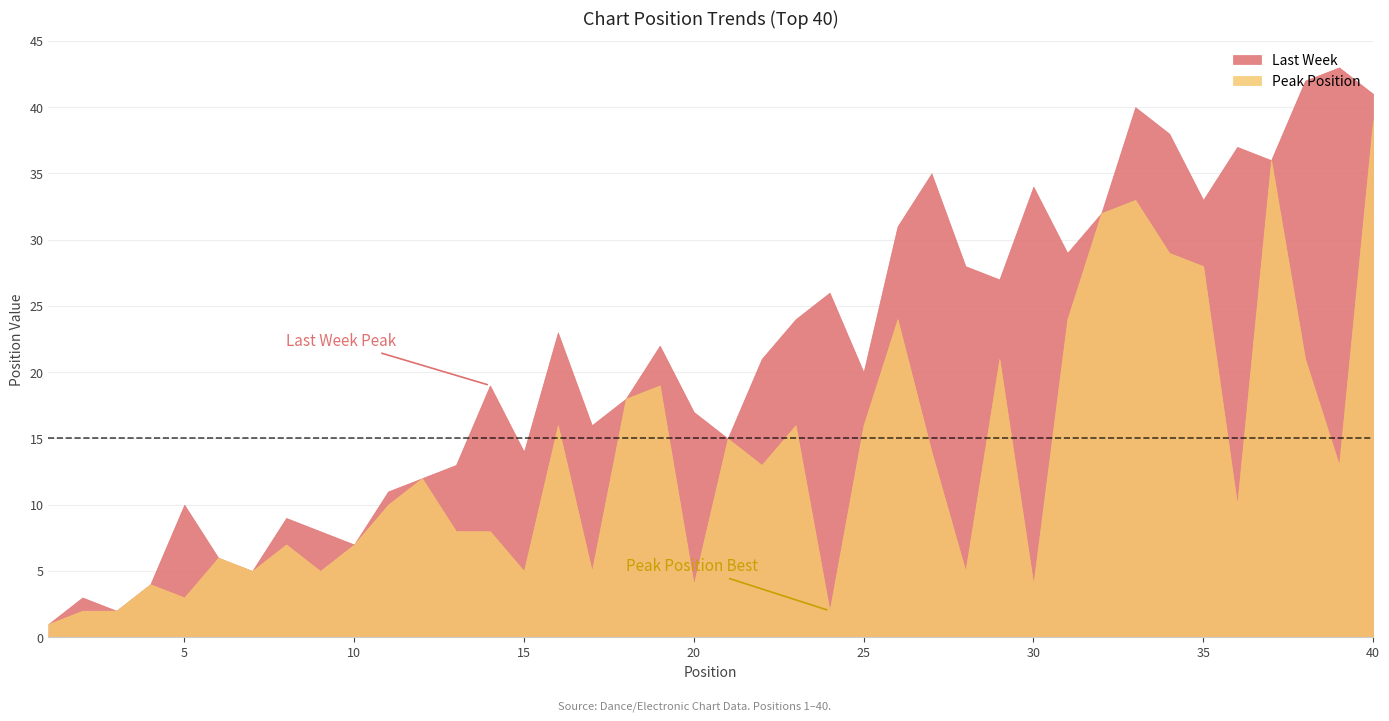

The Peak Position series shows 8 at 15. True or false?

False